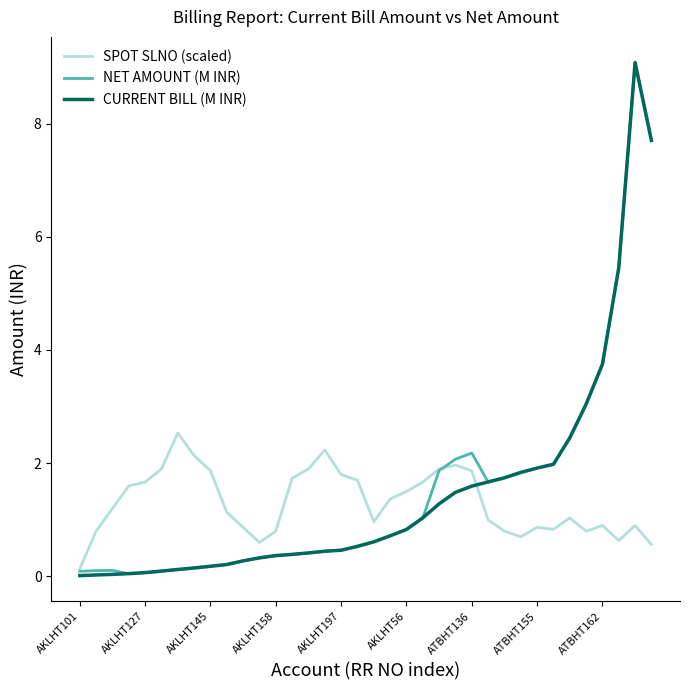

What is the maximum value for NET AMOUNT (M INR)?

9.1